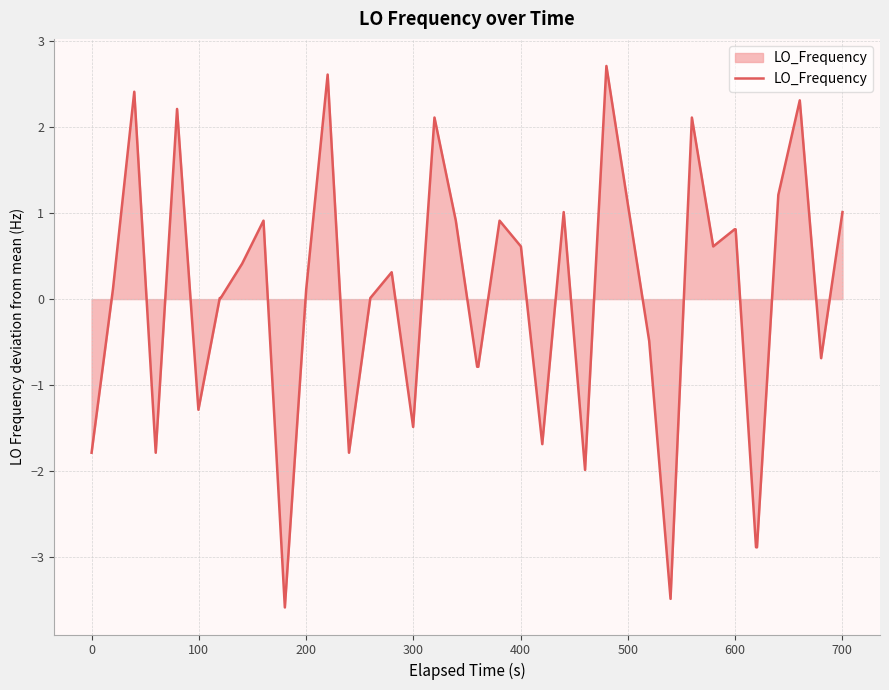

How many lines are shown in the chart?

1